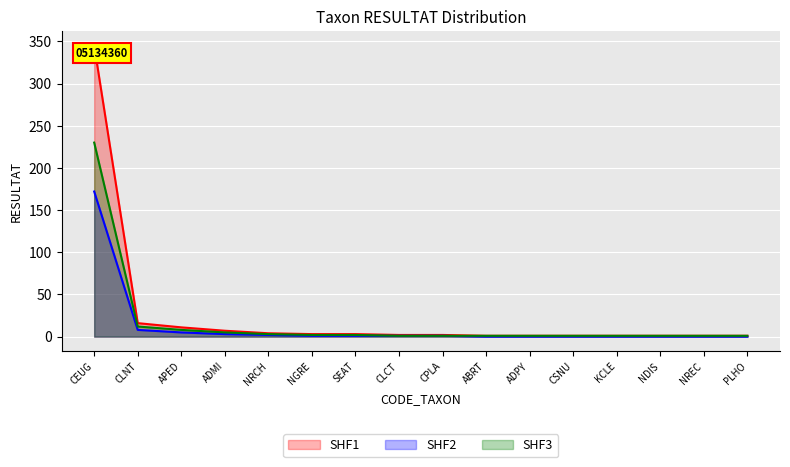

List the series in order of their overall mean, highest first.

SHF1, SHF3, SHF2